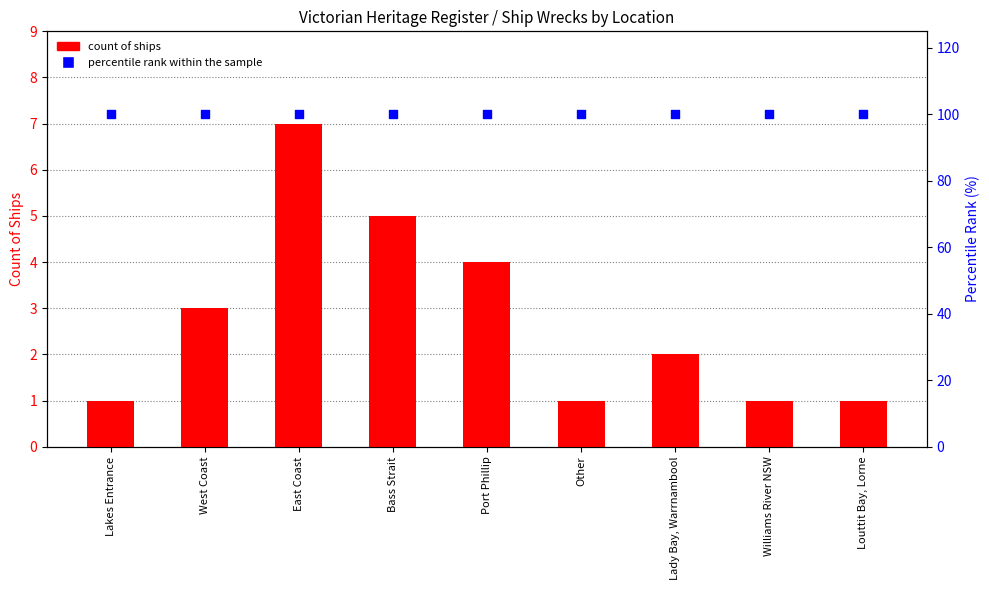

Which series contains the lowest Y value?

count of ships